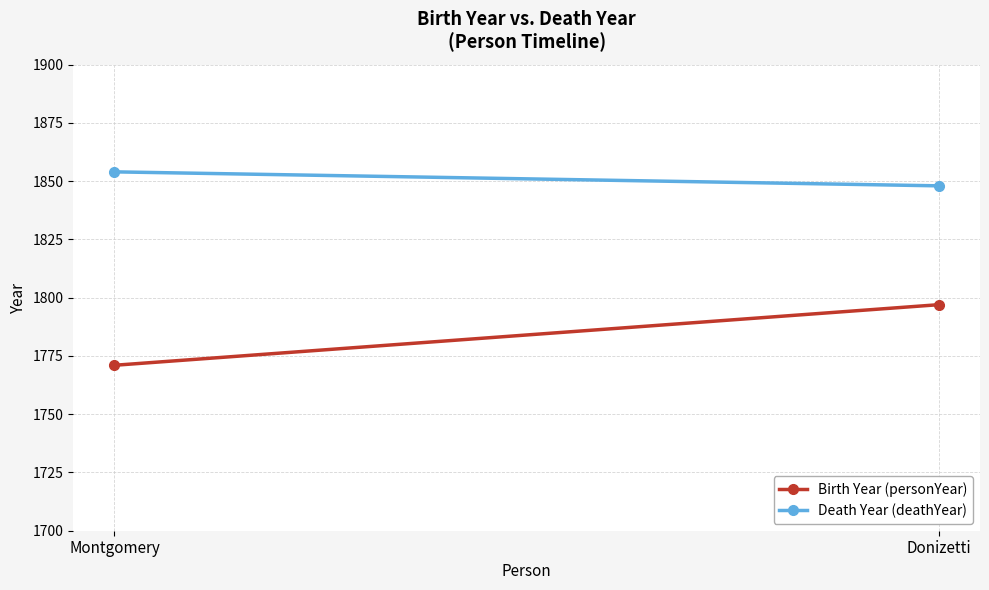

Rank the categories by Birth Year (personYear) value from lowest to highest.

Montgomery, Donizetti